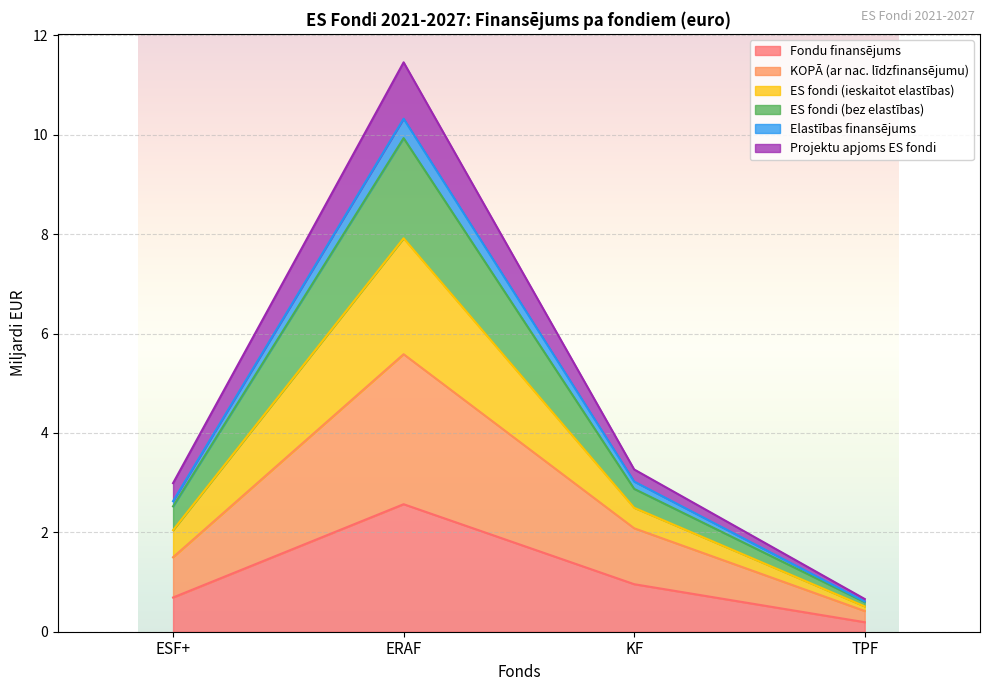

True or false: Projektu apjoms ES fondi and ES fondi (bez elastības) intersect in this chart.

False